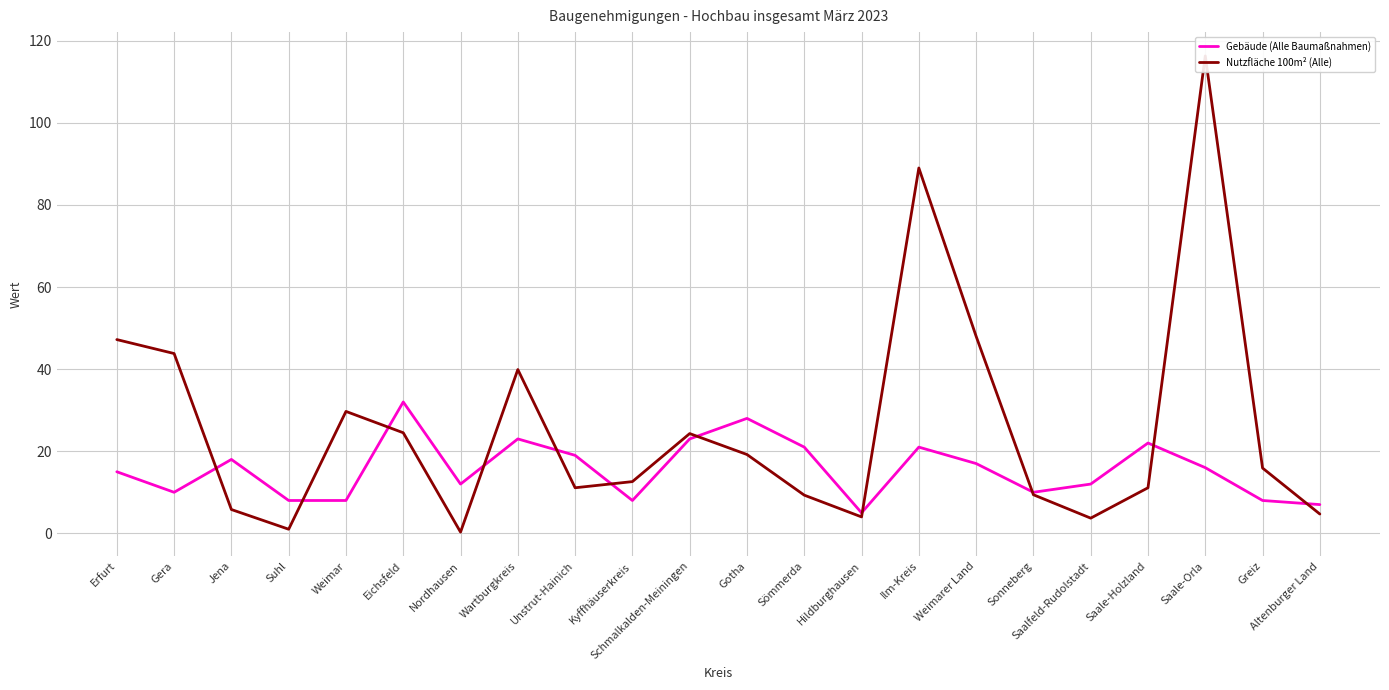

What is the spread (max minus min) of values at Gotha?

8.8